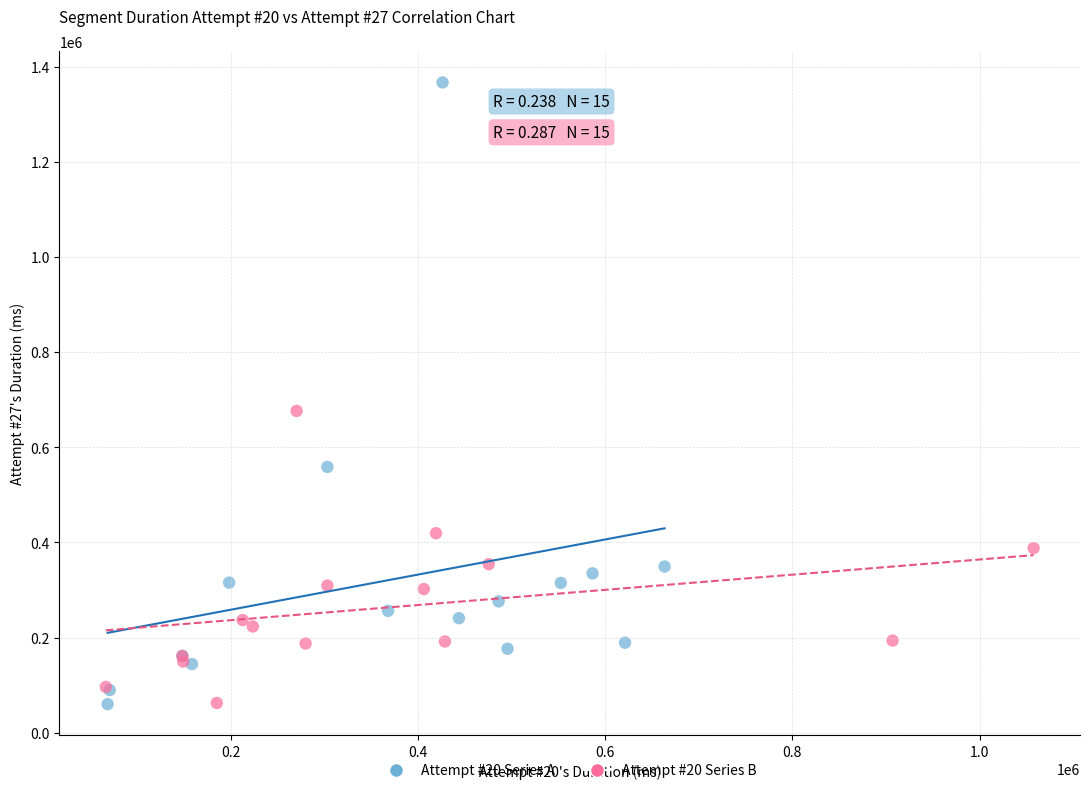

Which series reaches the maximum Y coordinate?

Attempt #20 Series A